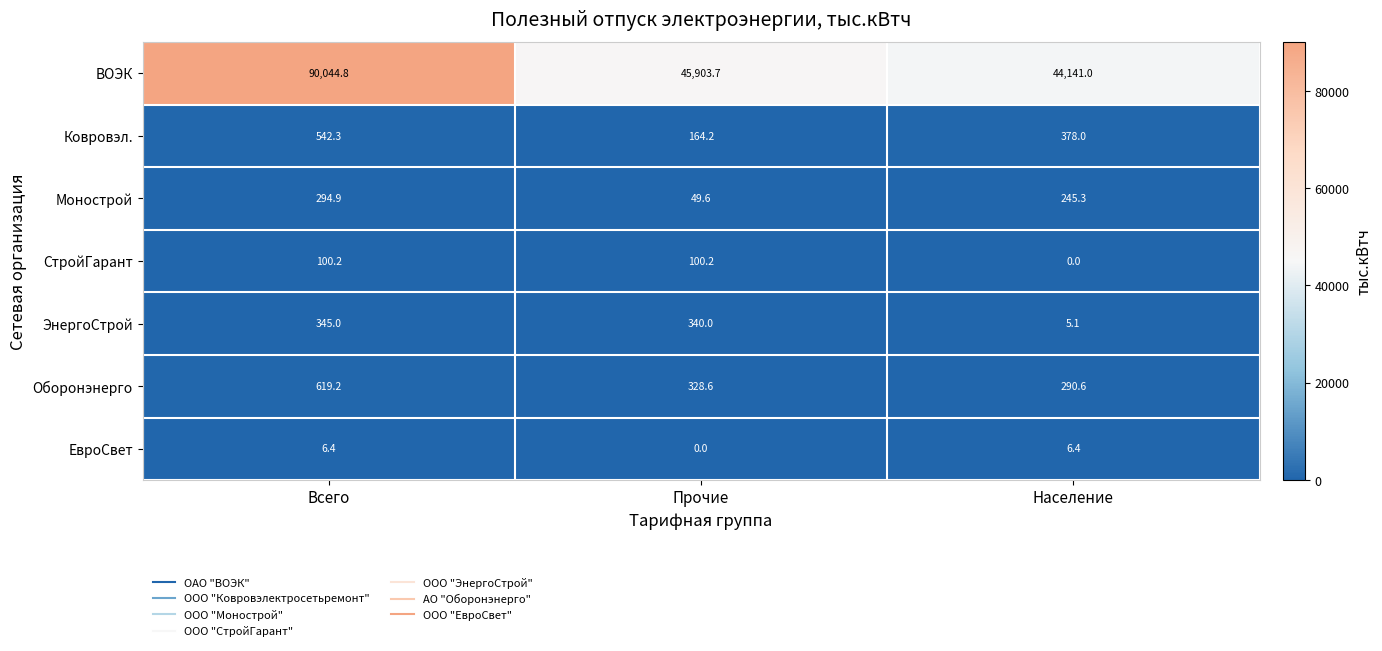

What is the approximate value of ЕвроСвет at Всего?

6.4